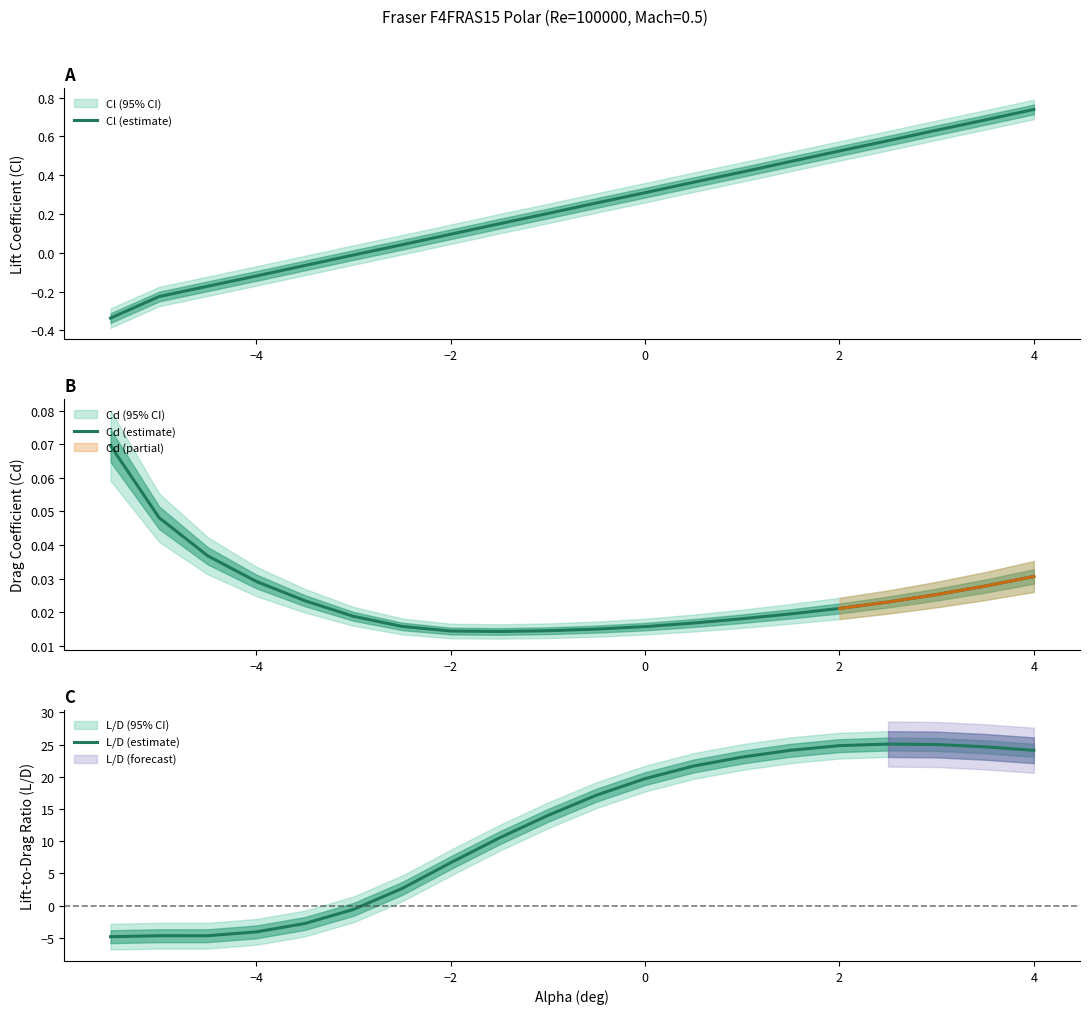

At how many categories does at least one series exceed 8?

12